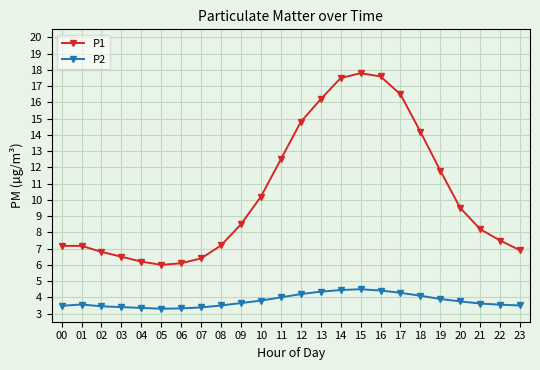

True or false: P1 and P2 cross at least once.

False